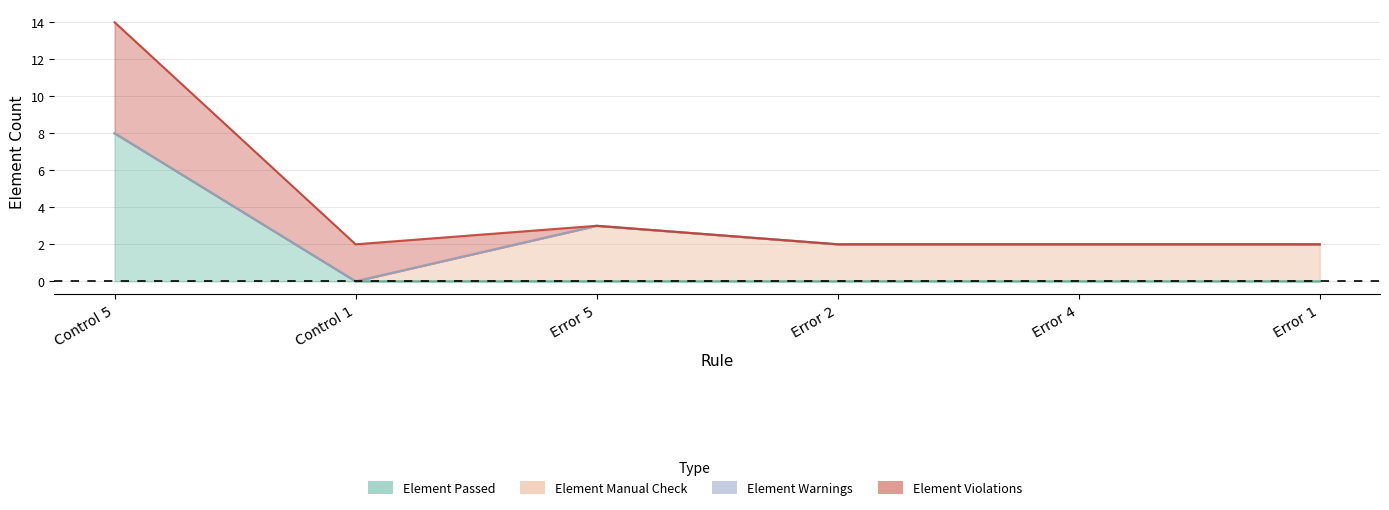

At Error 5, list the series in order from smallest to largest.

Element Passed, Element Warnings, Element Violations, Element Manual Check